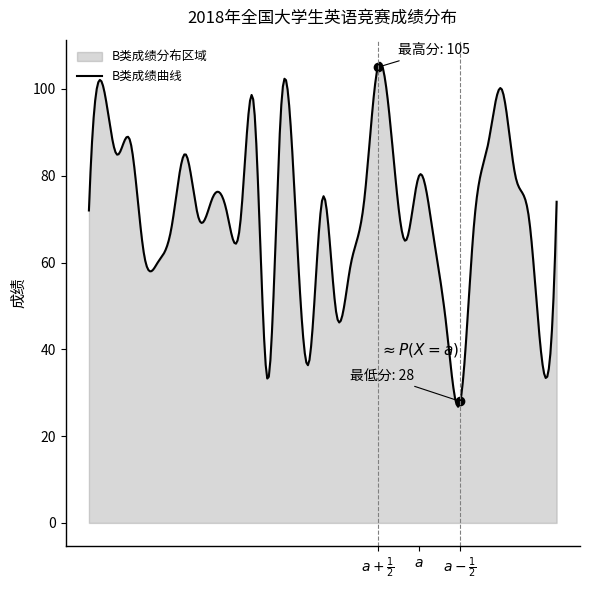

Reading left to right, list all the values displayed in this chart.

72	101	85	88	62	60	68	85	70	75	72	69	96	33	97	73	37	75	48	59	74	105	89	65	80	67	45	28	69	87	100	80	70	36	74